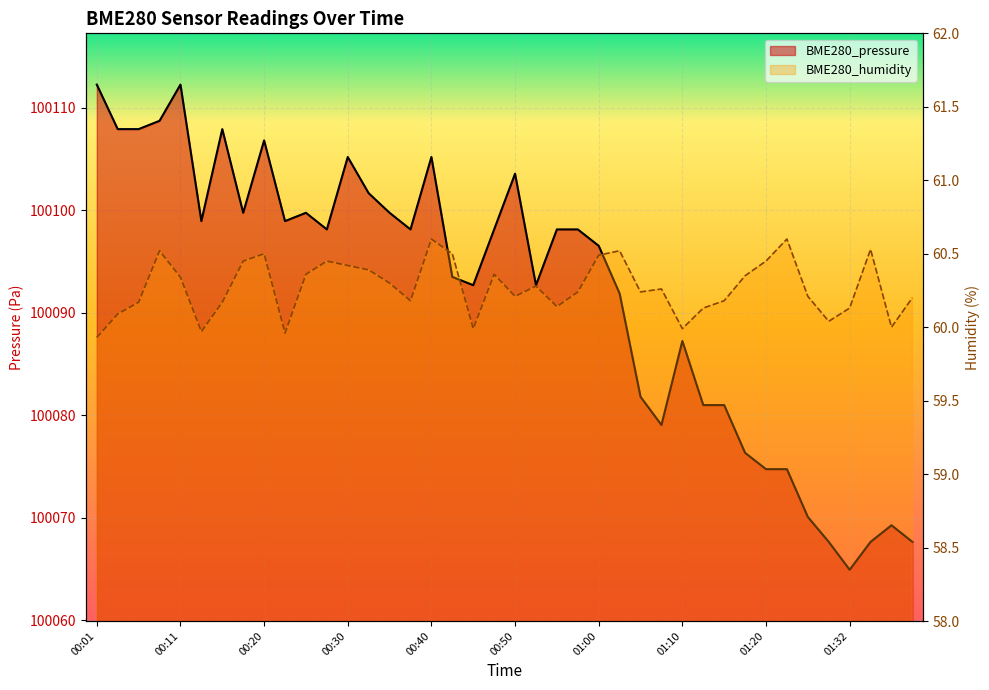

Is the value of BME280_pressure at 01:02 greater than the value of BME280_humidity at 00:06?

Yes